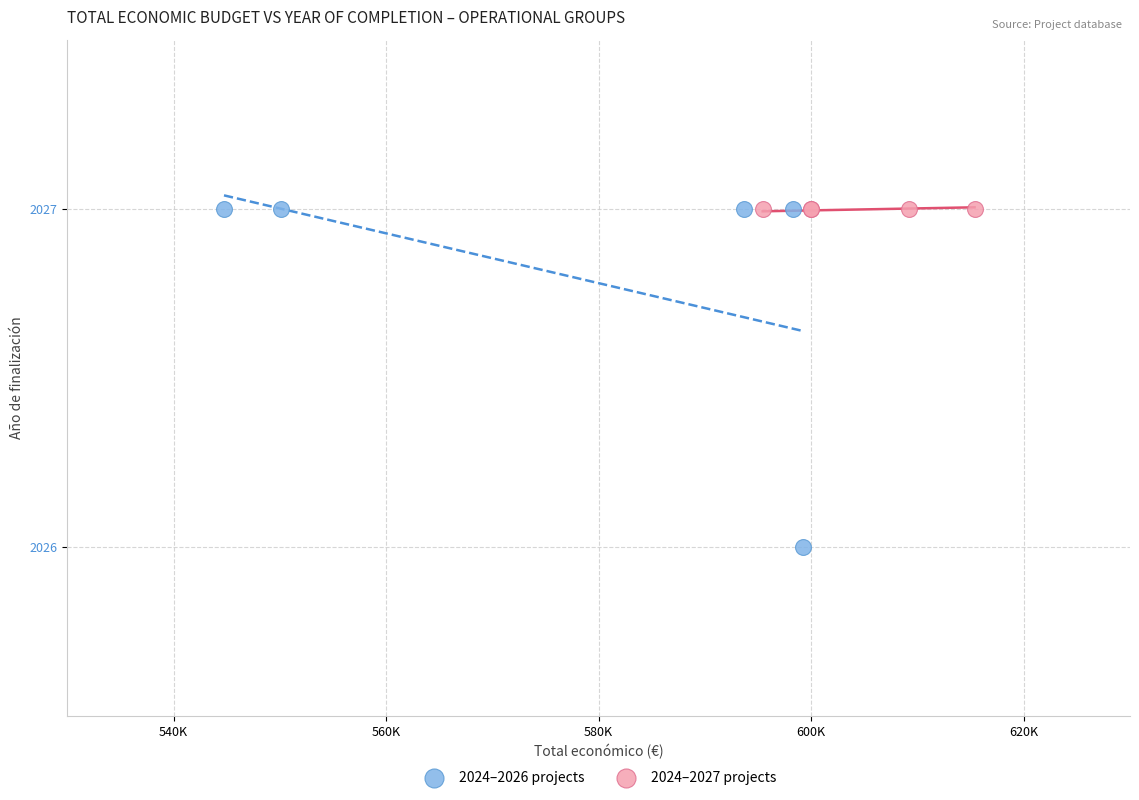

Which series contains the lowest Y value?

2024–2026 projects